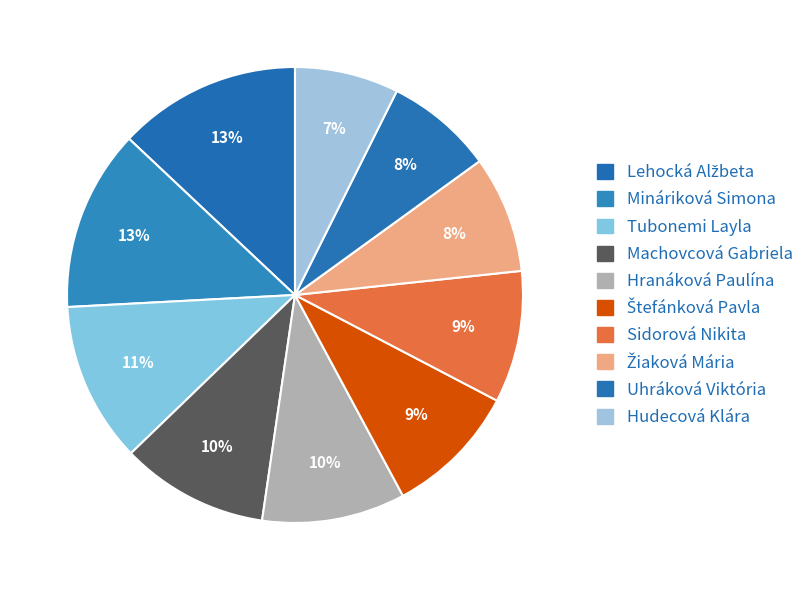

How many slices are in this pie chart?

10